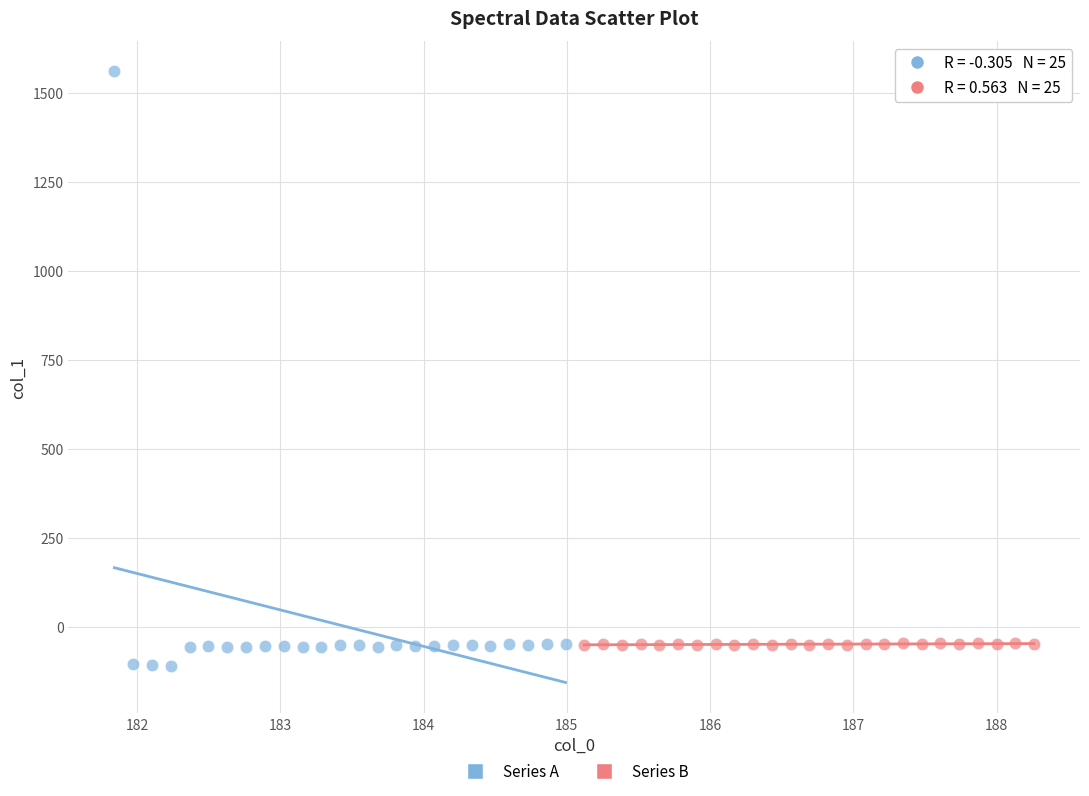

Which series reaches the maximum Y coordinate?

Series A